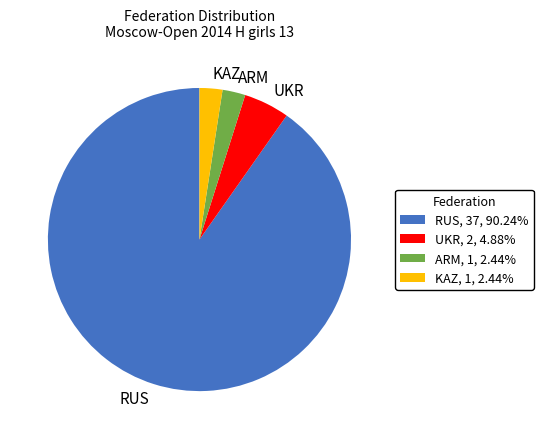

How many segments does this pie chart have?

4